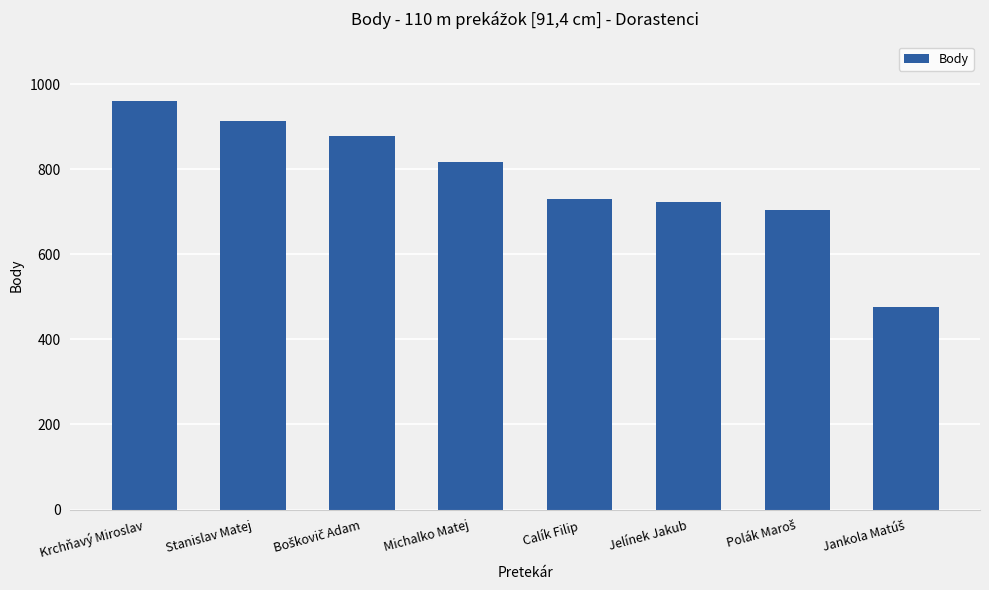

The value at Jelínek Jakub is 723. True or false?

True